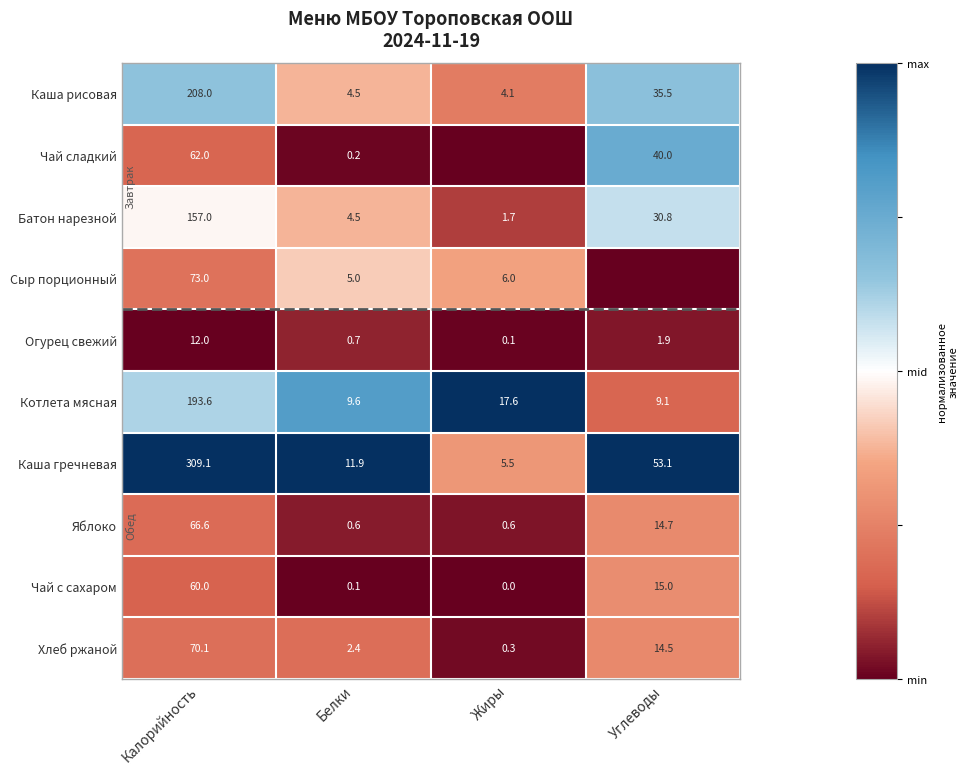

What value does the Яблоко series have at Жиры?

0.6